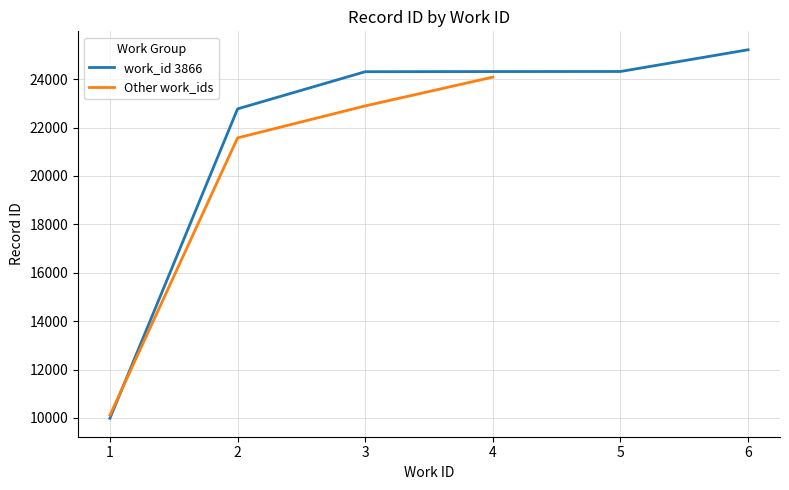

Between 3866 and 3866, which is larger?

3866